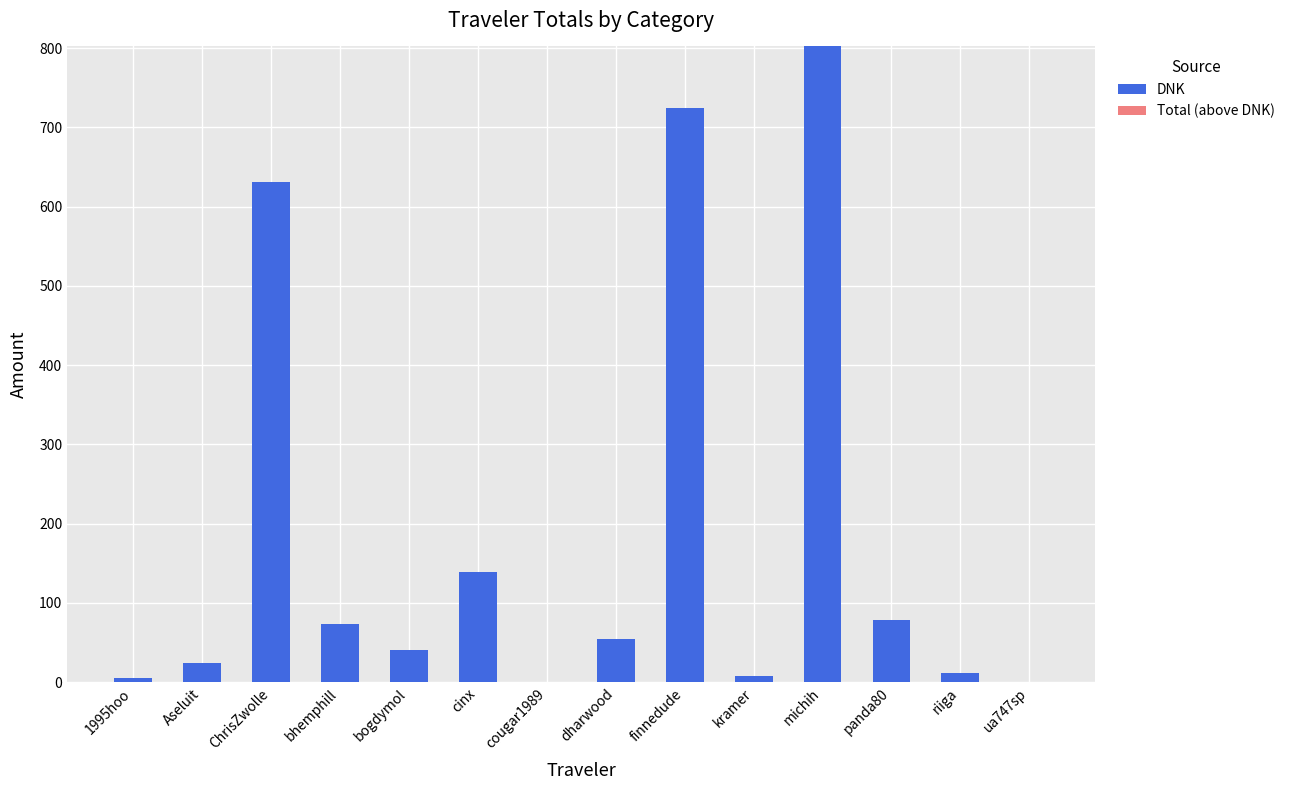

Between bhemphill and 1995hoo, which is larger?

bhemphill